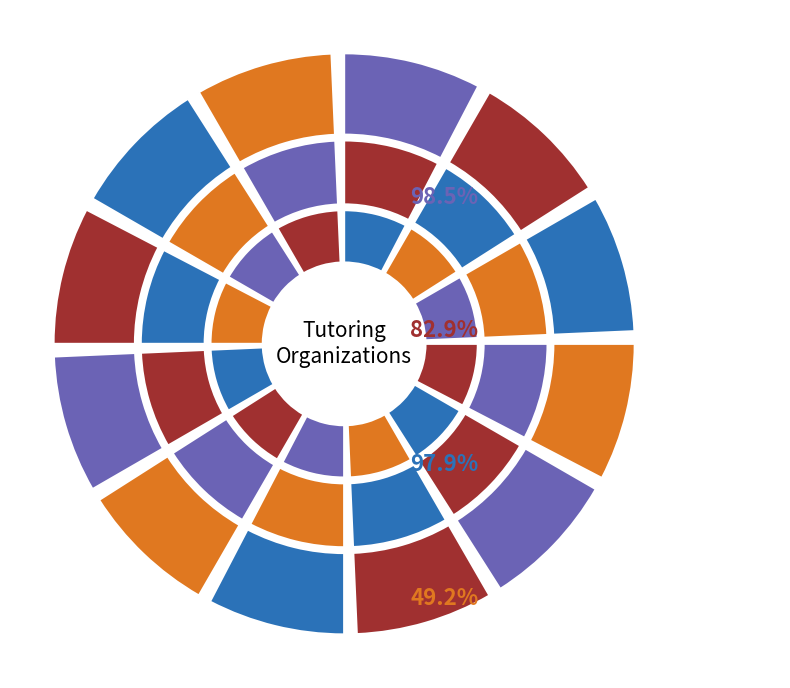

To the nearest percent, what is the average slice percentage?

8%